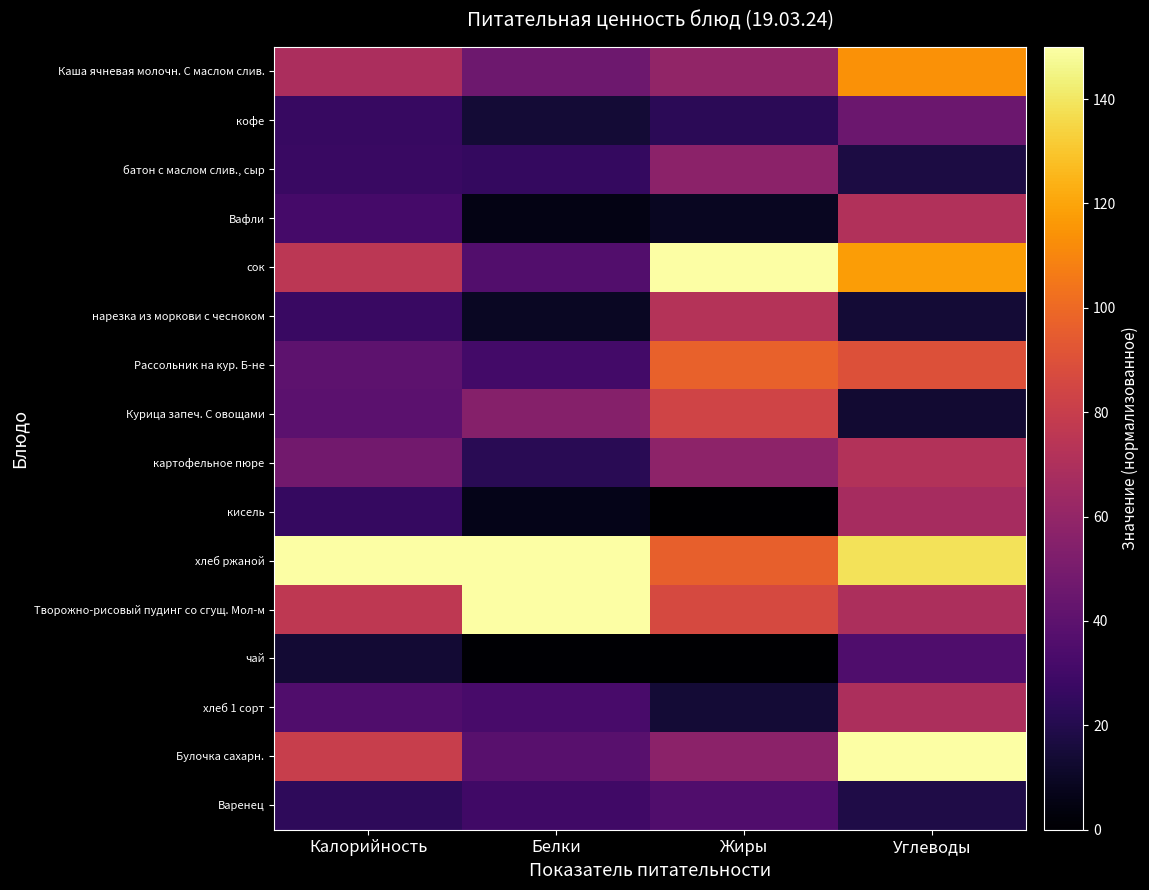

At which category does the chart reach its peak across all series?

Жиры